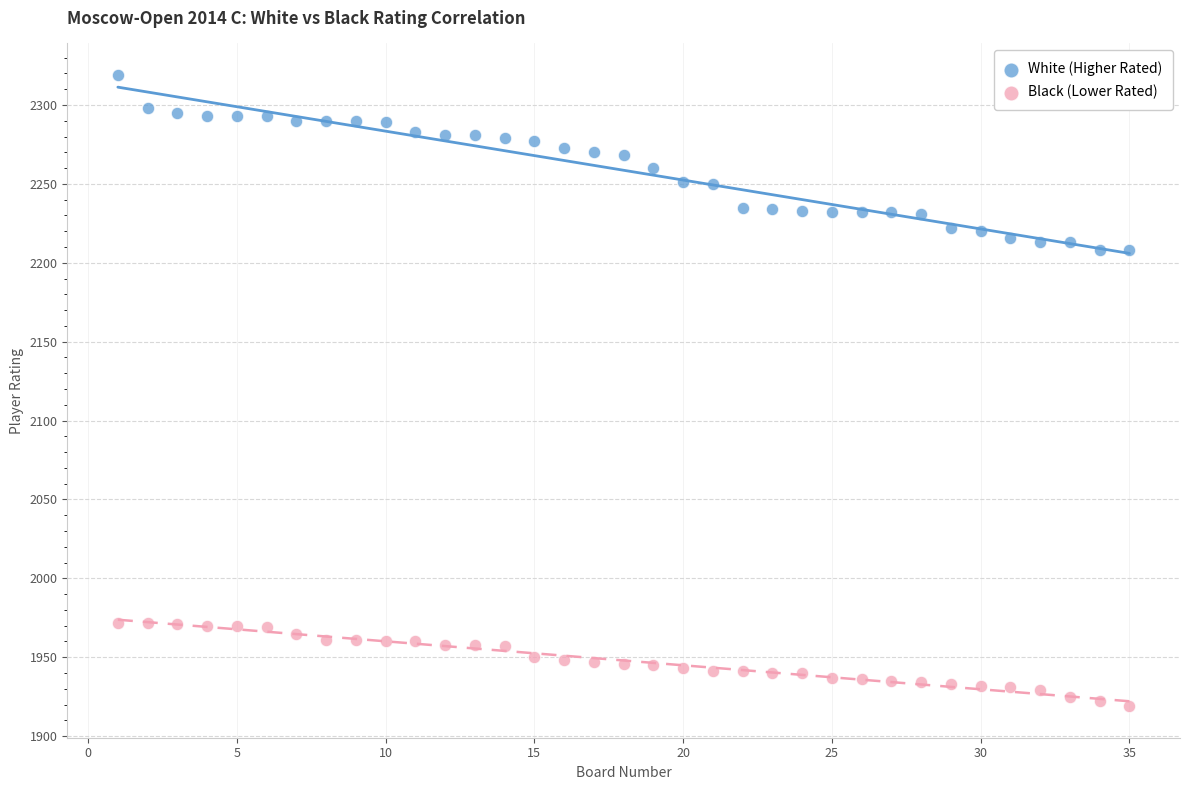

Across all data points, what is the range of Y values (max minus min)?

400